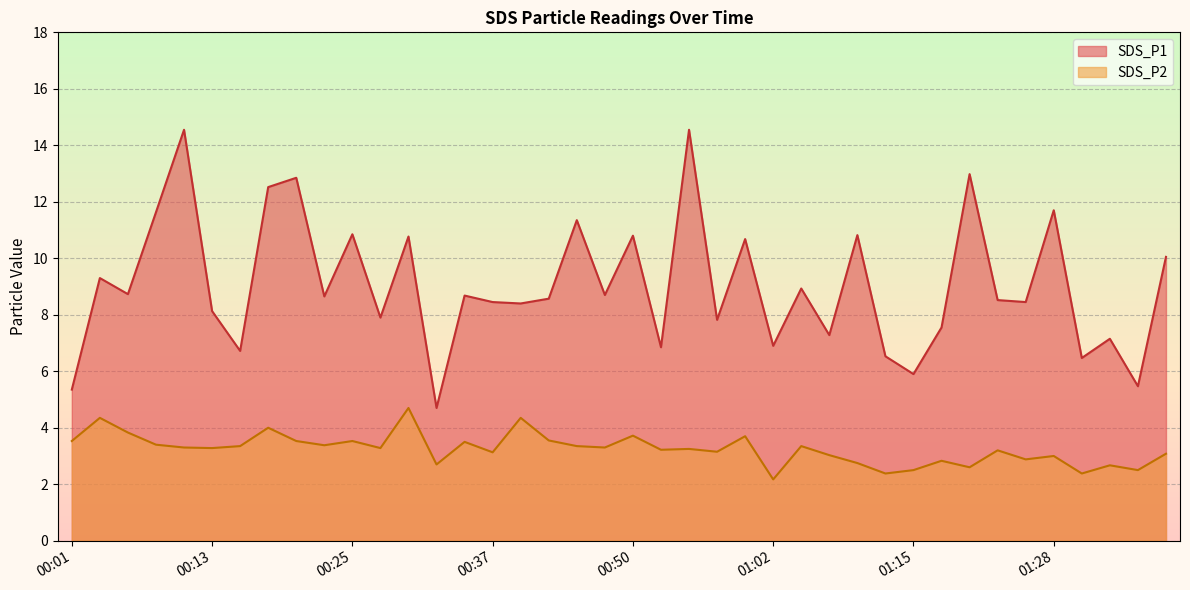

Reading left to right, transcribe all the data shown in this chart.

SDS_P1: 5.3	9.3	8.7	11.6	14.6	8.1	6.7	12.5	12.8	8.7	10.8	7.9	10.8	4.7	8.7	8.4	8.4	8.6	11.3	8.7	10.8	6.8	14.6	7.8	10.7	6.9	8.9	7.3	10.8	6.5	5.9	7.5	13.0	8.5	8.4	11.7	6.5	7.2	5.5	10.1
SDS_P2: 3.5	4.3	3.8	3.4	3.3	3.3	3.4	4.0	3.5	3.4	3.5	3.3	4.7	2.7	3.5	3.1	4.3	3.5	3.4	3.3	3.7	3.2	3.2	3.1	3.7	2.2	3.4	3.0	2.8	2.4	2.5	2.8	2.6	3.2	2.9	3.0	2.4	2.7	2.5	3.1